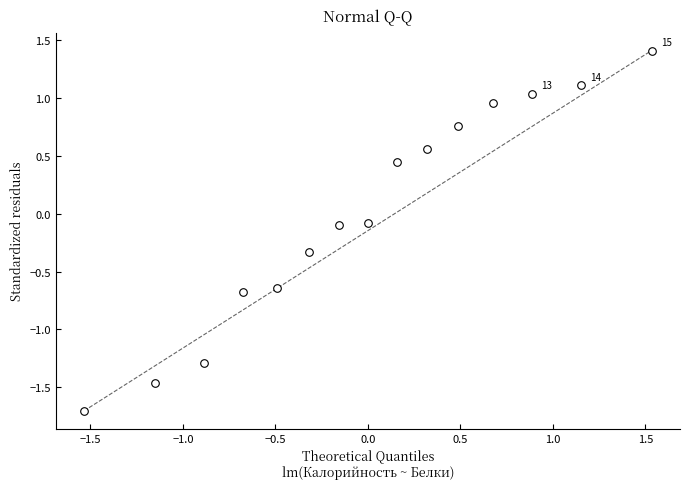

What is the range of Y values (max minus min)?

3.1